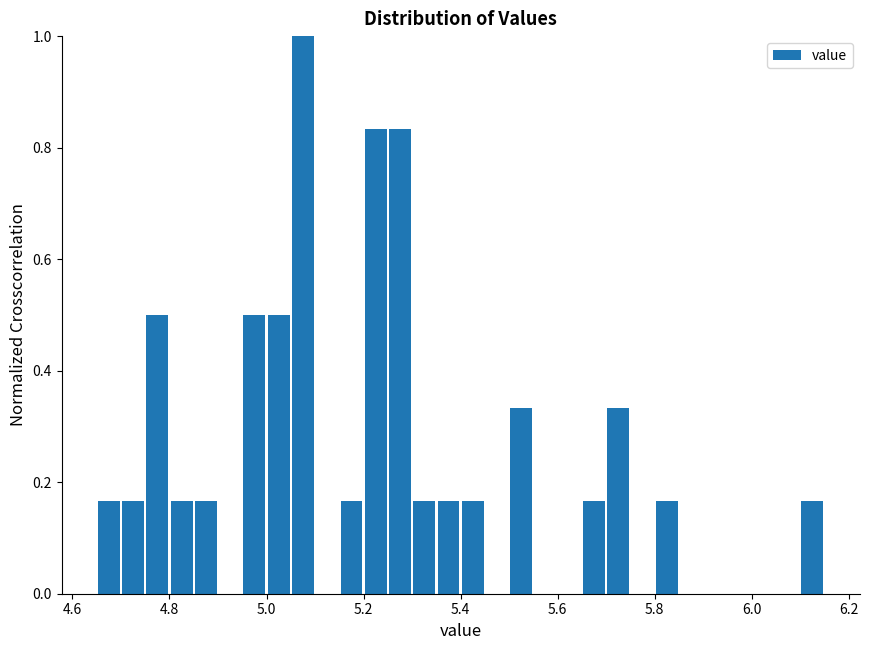

Around what value on the x-axis is the tallest bar? Give the approximate position of its centre, as read against the axis.

5.08